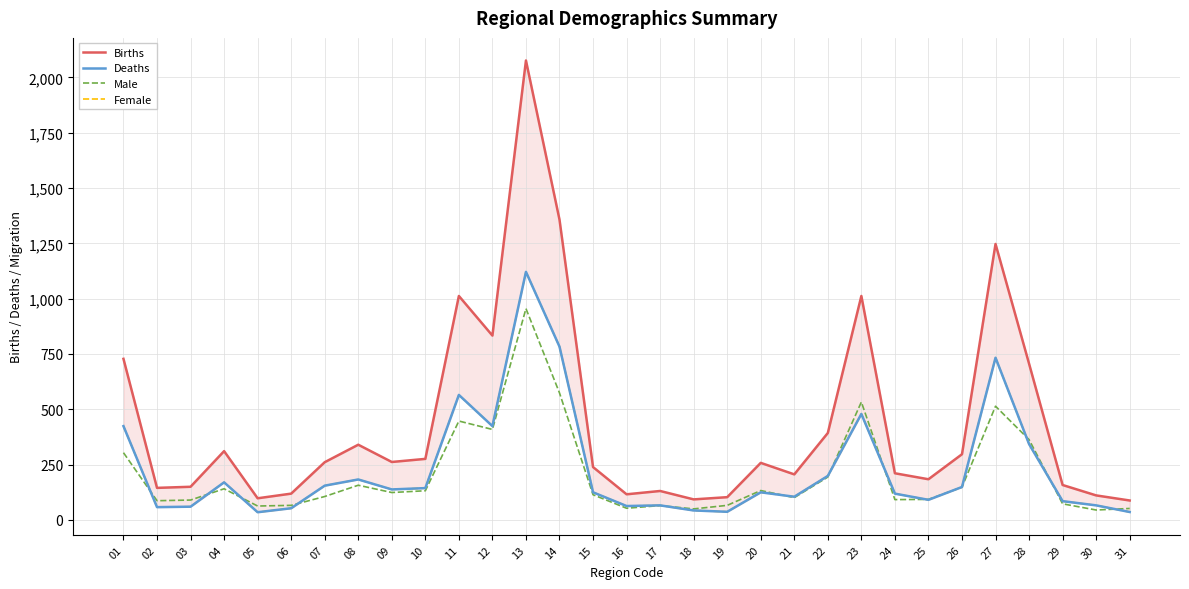

In Deaths, how many points are lower than both neighbors (excluding endpoints)?

8